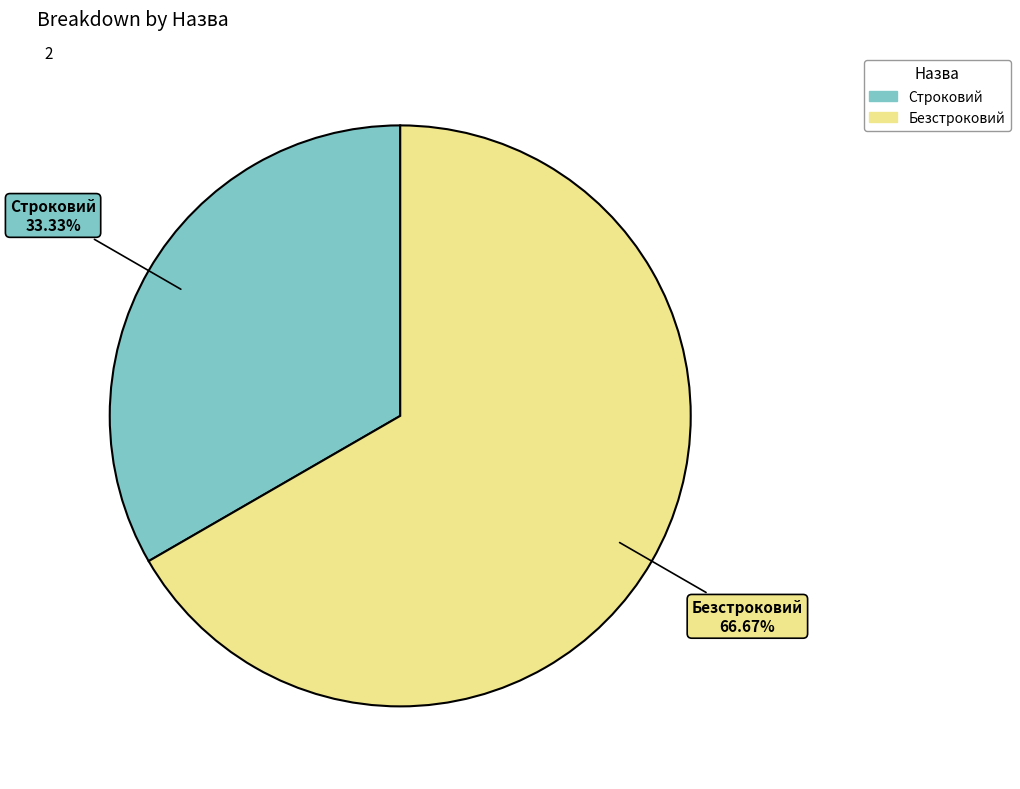

To the nearest percent, what is the difference between the largest and smallest slice percentages?

33%